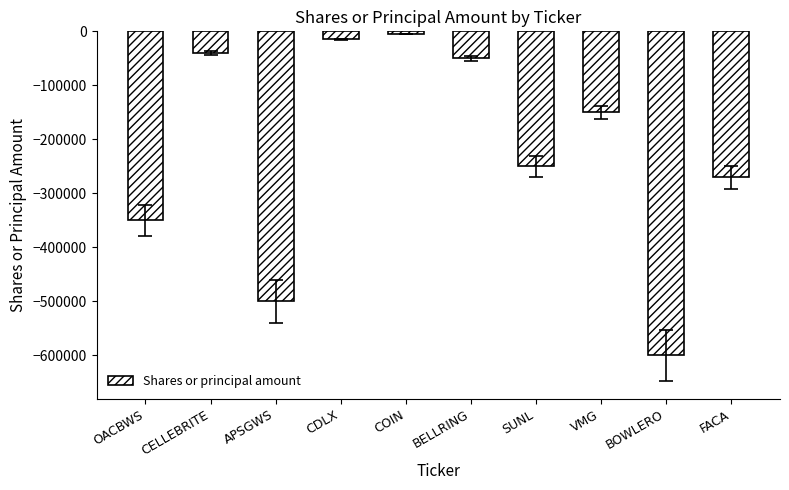

How many bars are there in total?

10